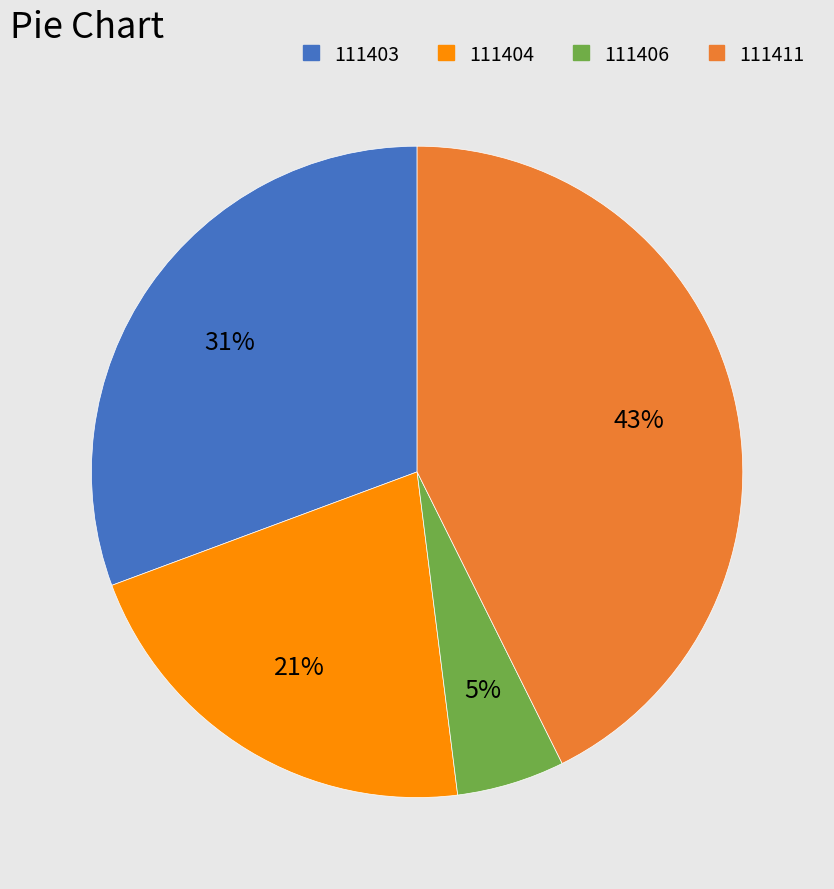

To the nearest percent, what is the average slice percentage?

25%